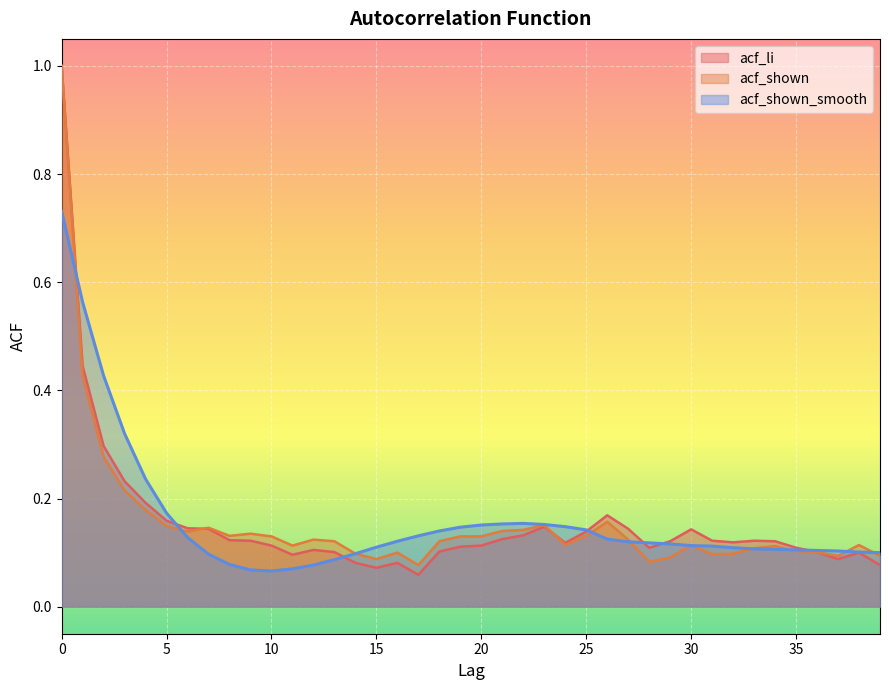

At how many categories does at least one series exceed 0?

40